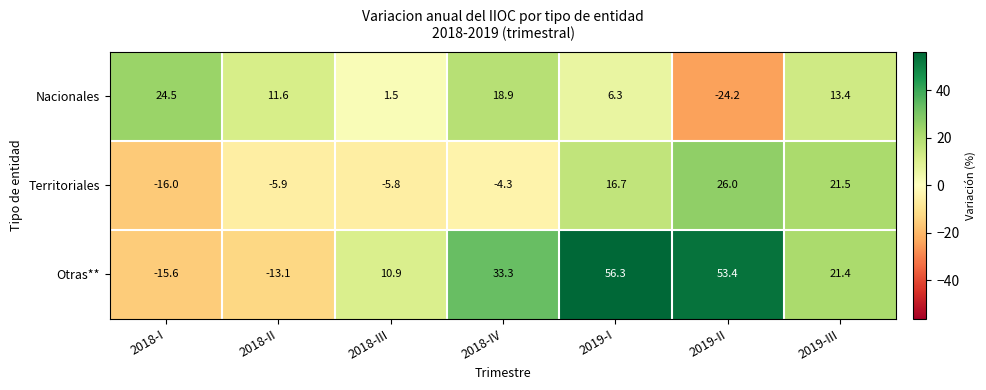

How many distinct data groups are displayed?

3